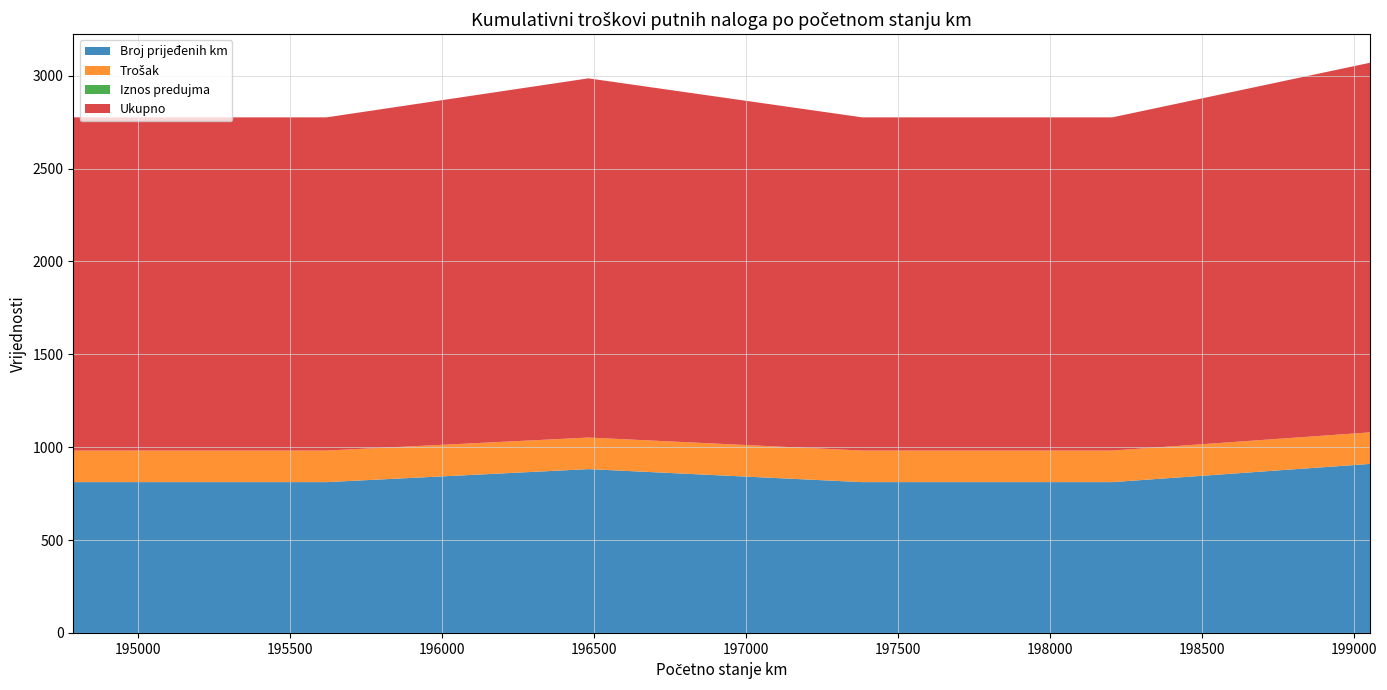

Reading left to right, what are all the values shown in this chart?

Broj prijeđenih km: 194788=812	195621=812	196482=882	197382=812	198205=812	199052=910
Trošak: 194788=170	195621=170	196482=170	197382=170	198205=170	199052=170
Iznos predujma: 194788=0	195621=0	196482=0	197382=0	198205=0	199052=0
Ukupno: 194788=1794	195621=1794	196482=1934	197382=1794	198205=1794	199052=1990